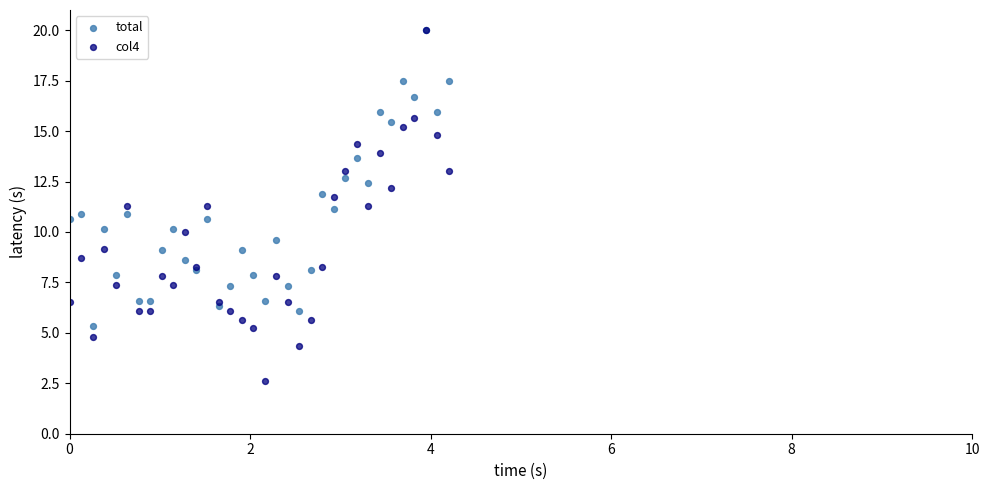

Which series has the widest spread of Y values?

col4